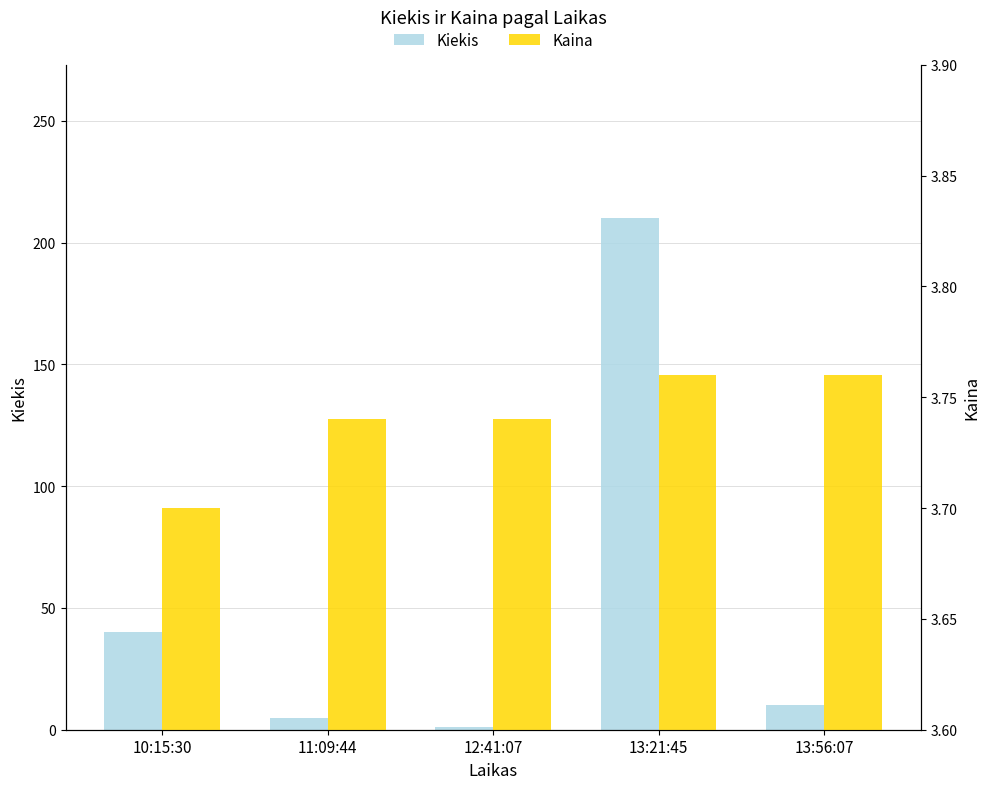

Reading left to right, list all the values displayed in this chart.

Kiekis: 10:15:30=40.0	11:09:44=5.0	12:41:07=1.0	13:21:45=210.0	13:56:07=10.0
Kaina: 10:15:30=3.7	11:09:44=3.7	12:41:07=3.7	13:21:45=3.8	13:56:07=3.8